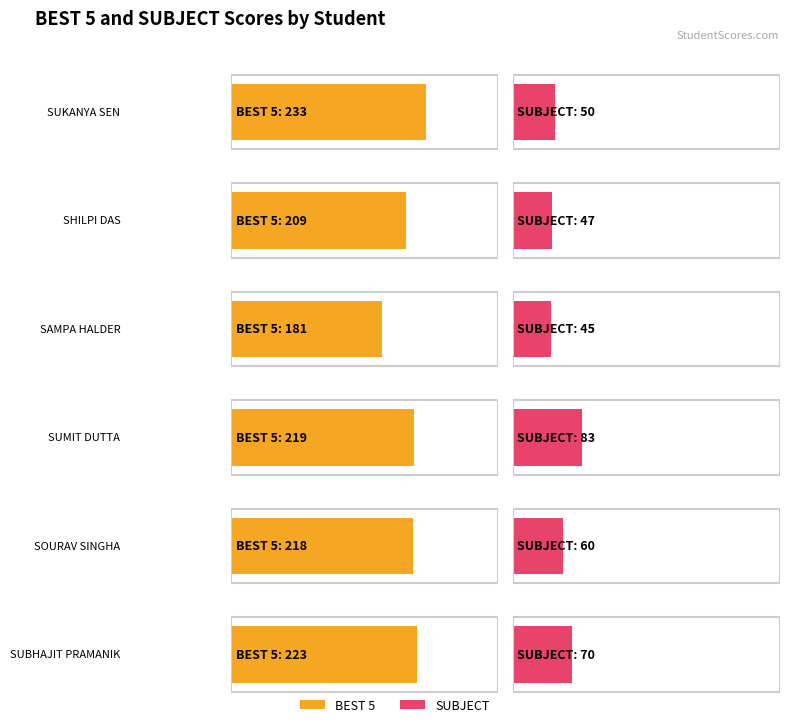

What is the sum of all BEST 5 values?

1283